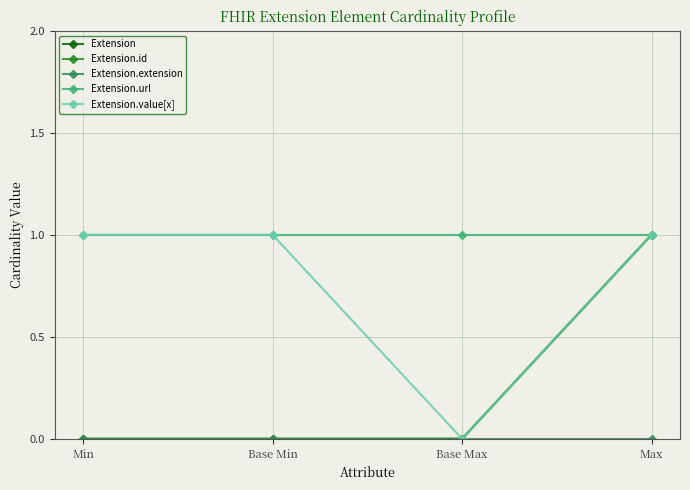

The Extension series shows 1 at Max. True or false?

True